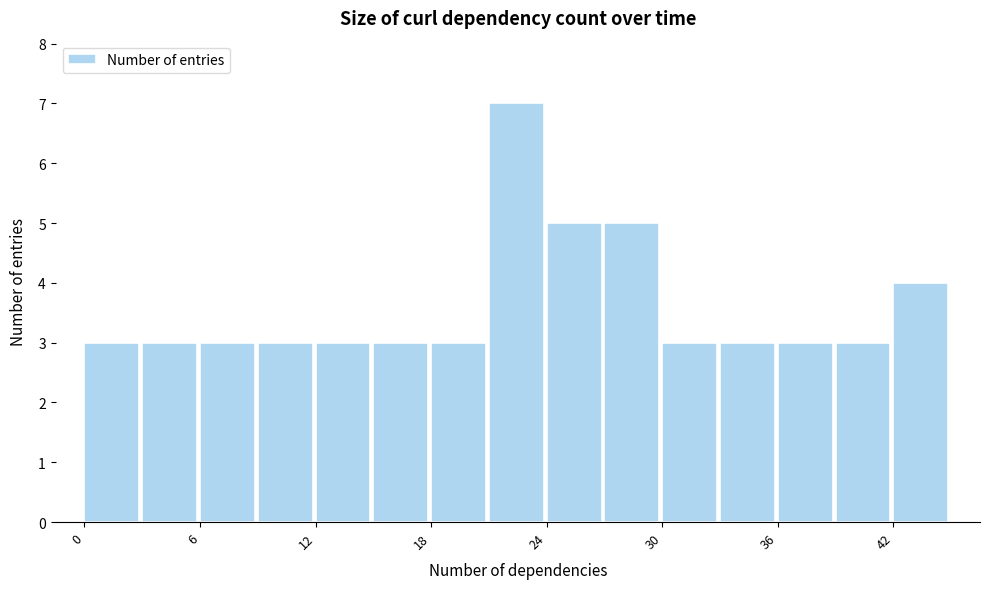

Around what value on the x-axis is the tallest bar? Give the approximate position of its centre, as read against the axis.

22